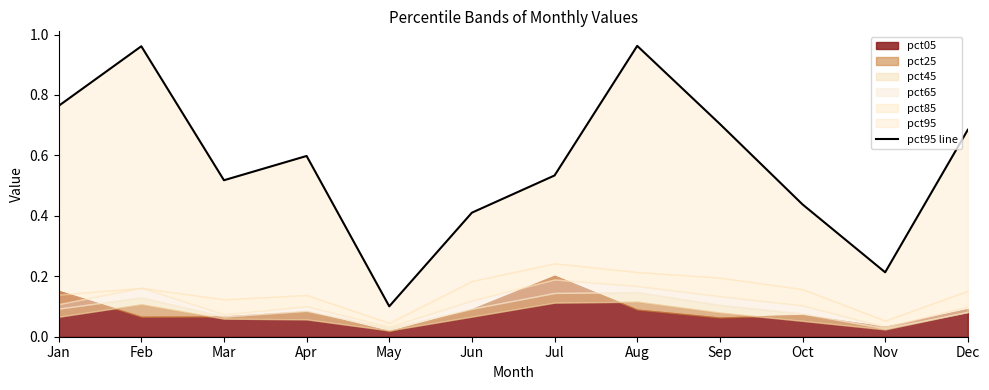

List the labels in order of value, smallest first.

May, Nov, Jun, Oct, Mar, Jul, Apr, Dec, Sep, Jan, Feb, Aug